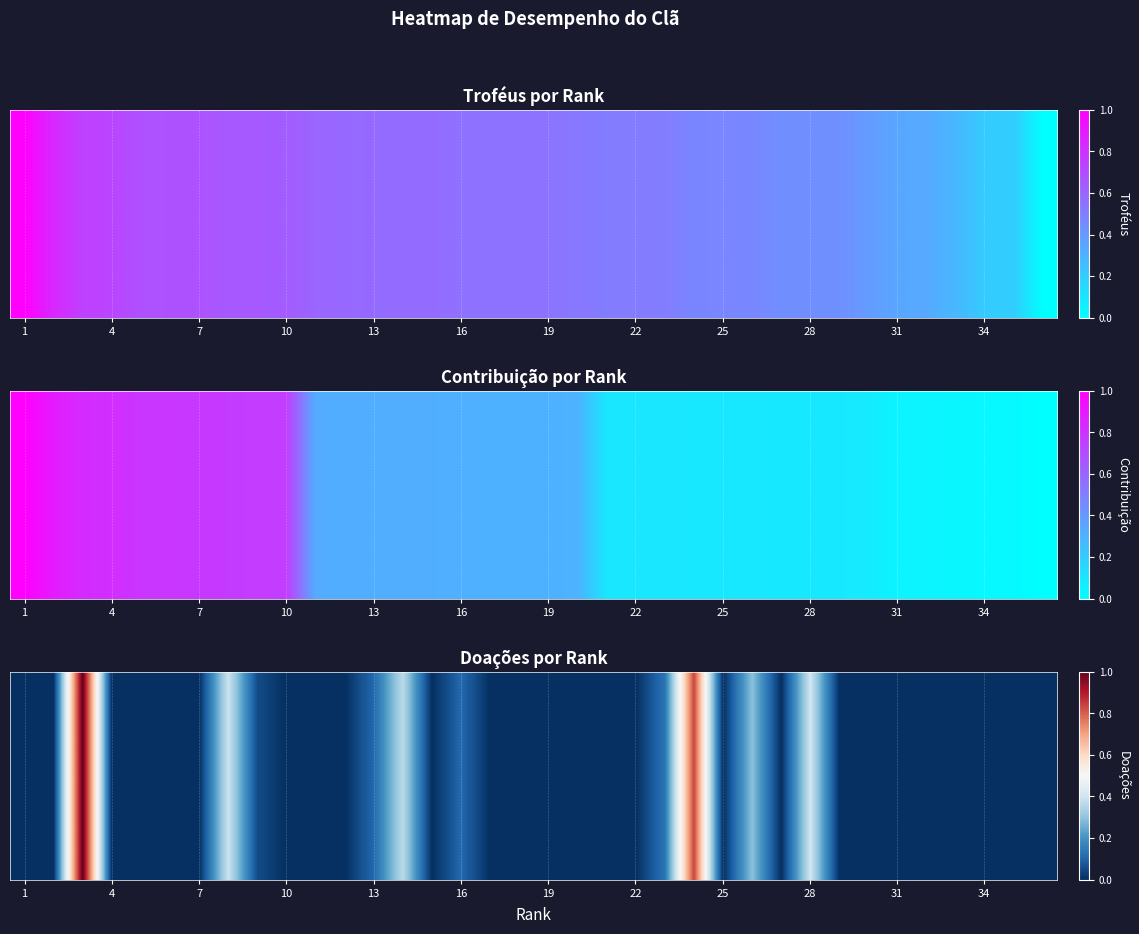

What is the difference between the maximum and second lowest values?

1.0